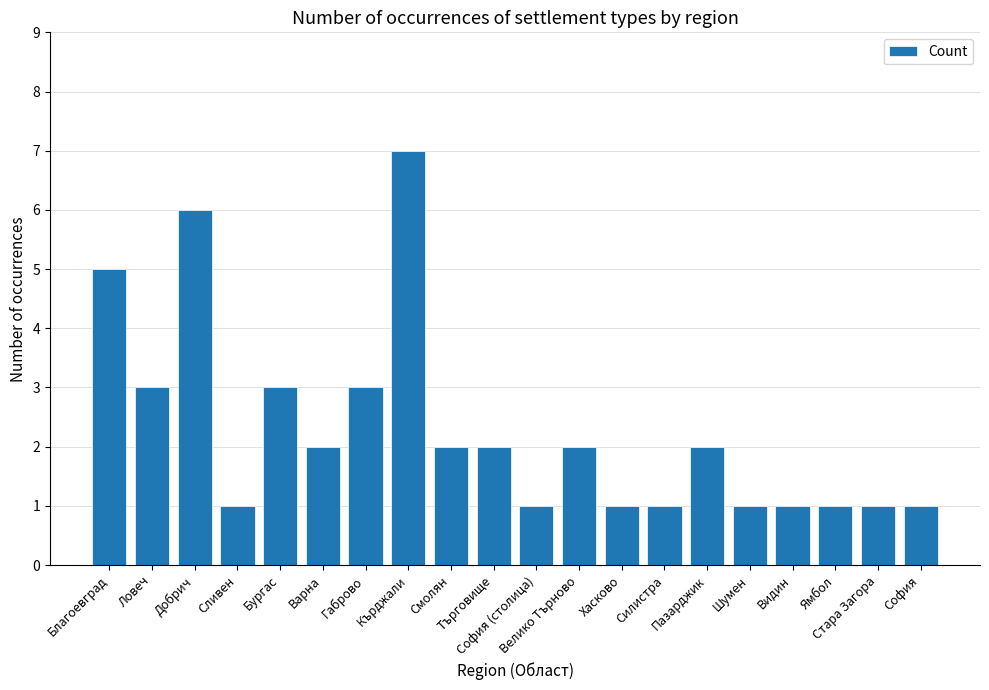

How many bars are there in total?

20